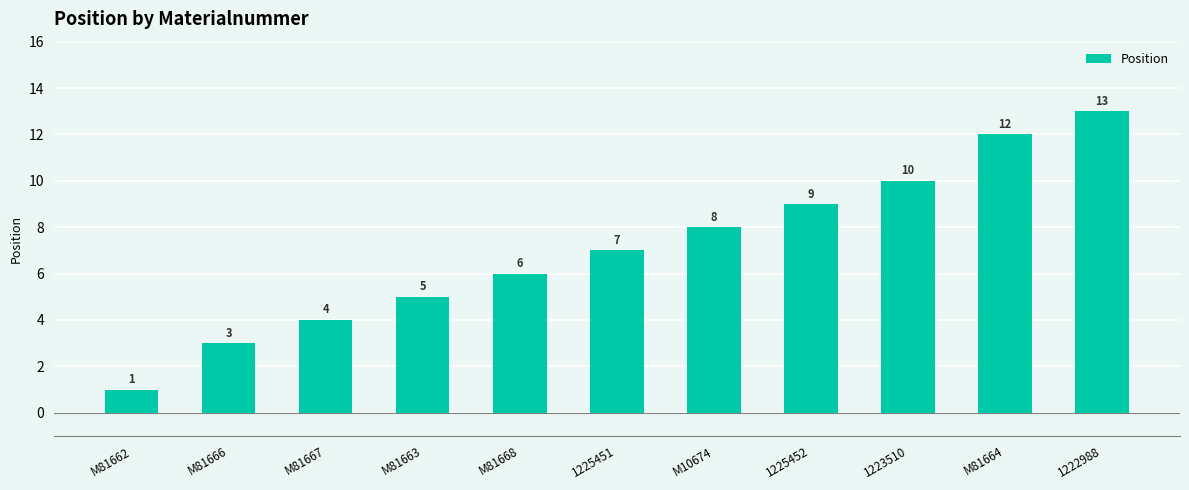

How many series are shown in this chart?

1